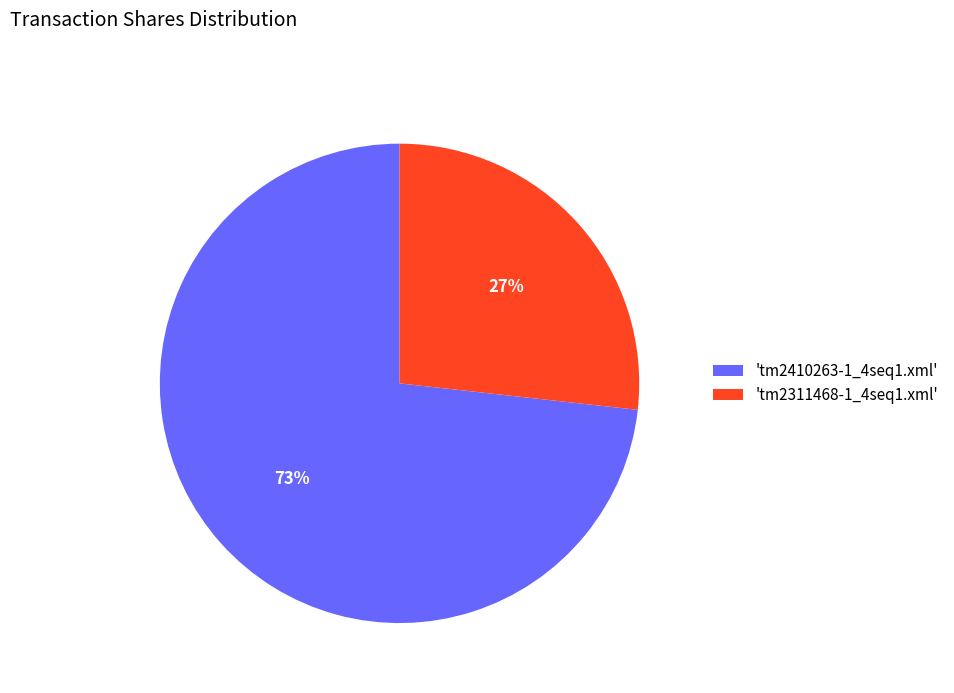

Combined, do 'tm2410263-1_4seq1.xml' and 'tm2311468-1_4seq1.xml' account for over 50%?

Yes